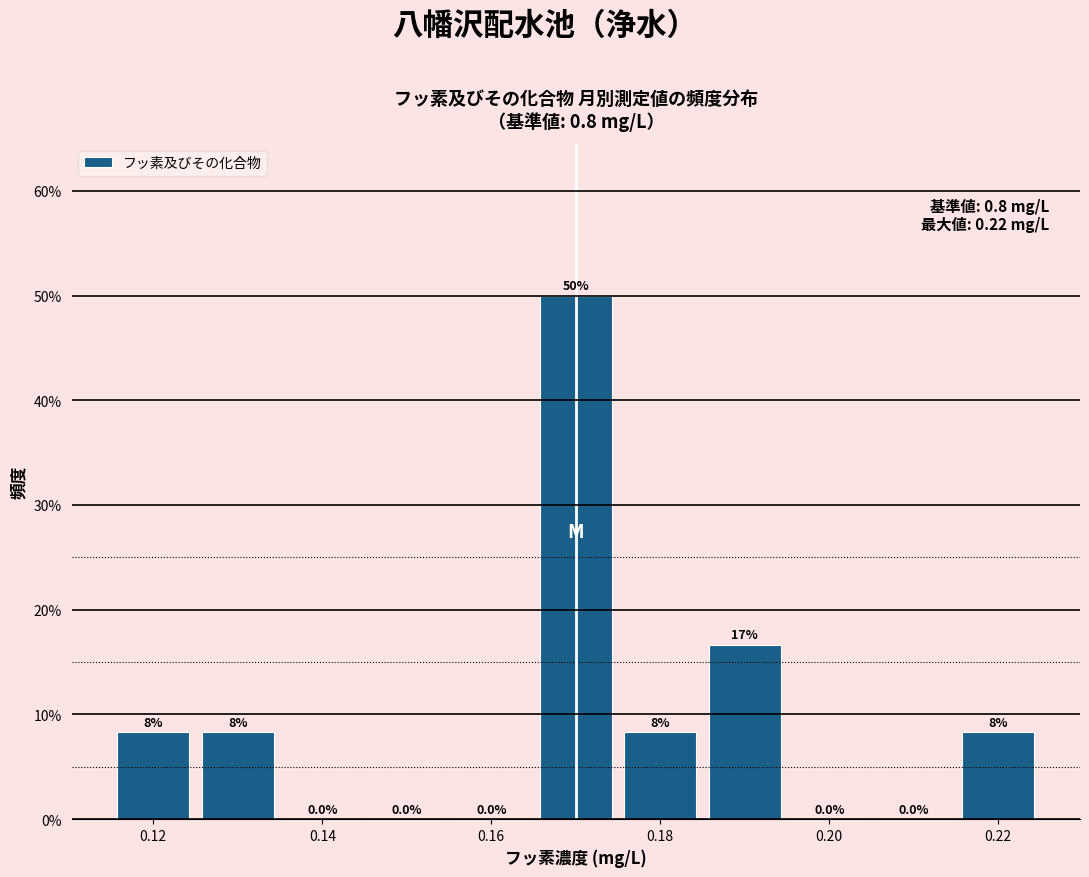

Over which range of the x-axis is the bar tallest?

0.165 to 0.175